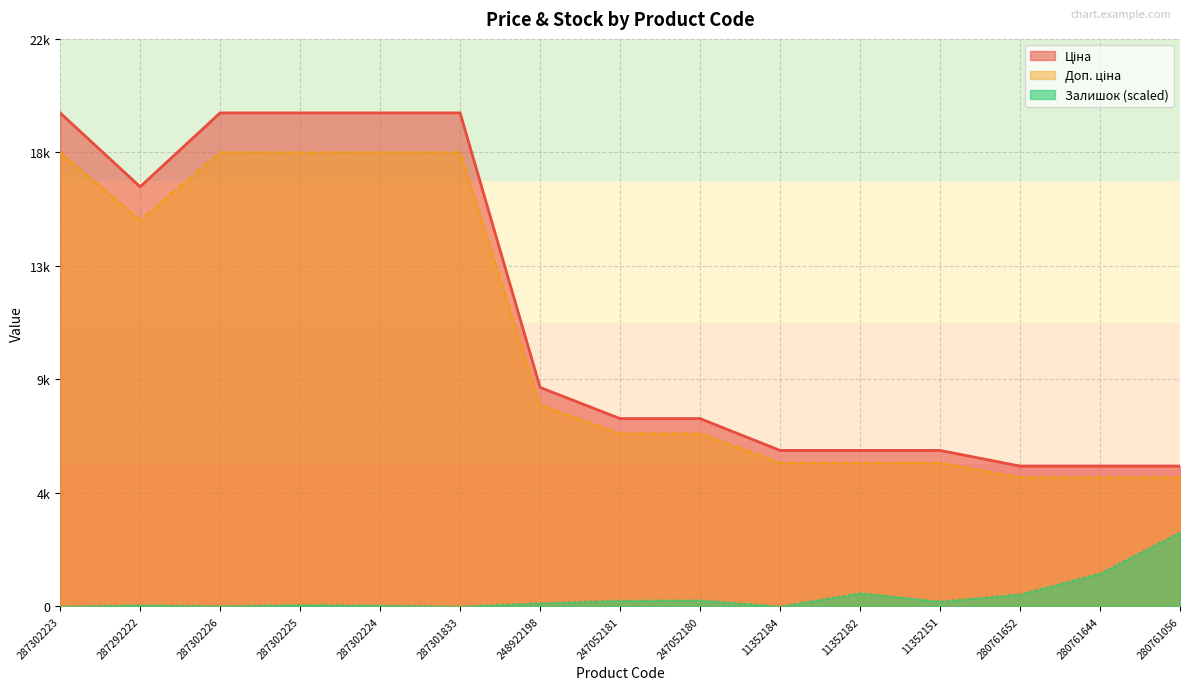

List the series in order of their peak value, highest first.

Ціна, Доп. ціна, Залишок